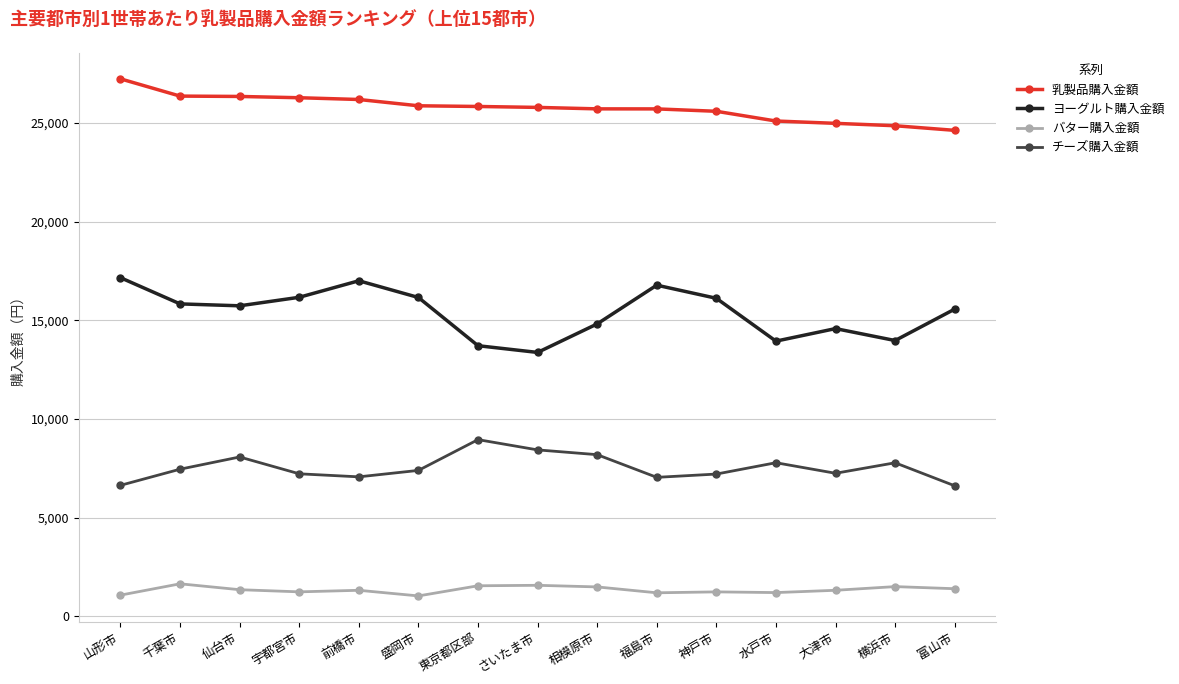

What is the maximum value for バター購入金額?

1642